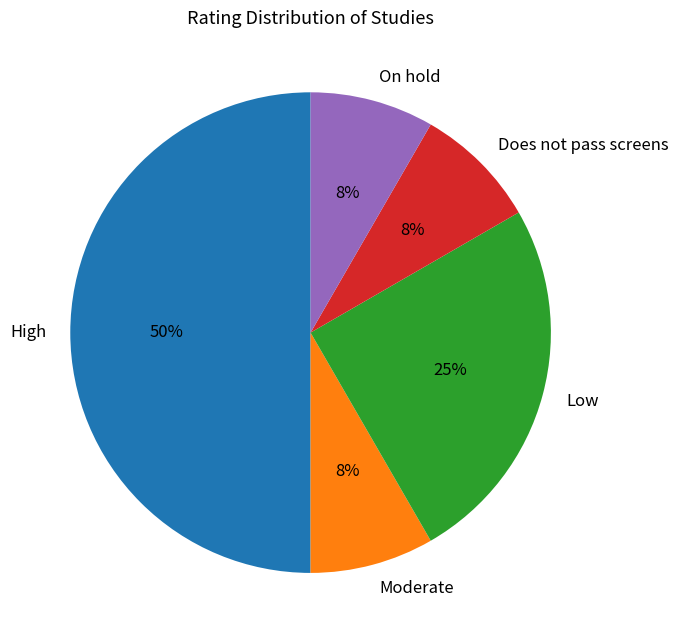

To the nearest percent, what is the difference between the largest and smallest slice percentages?

42%